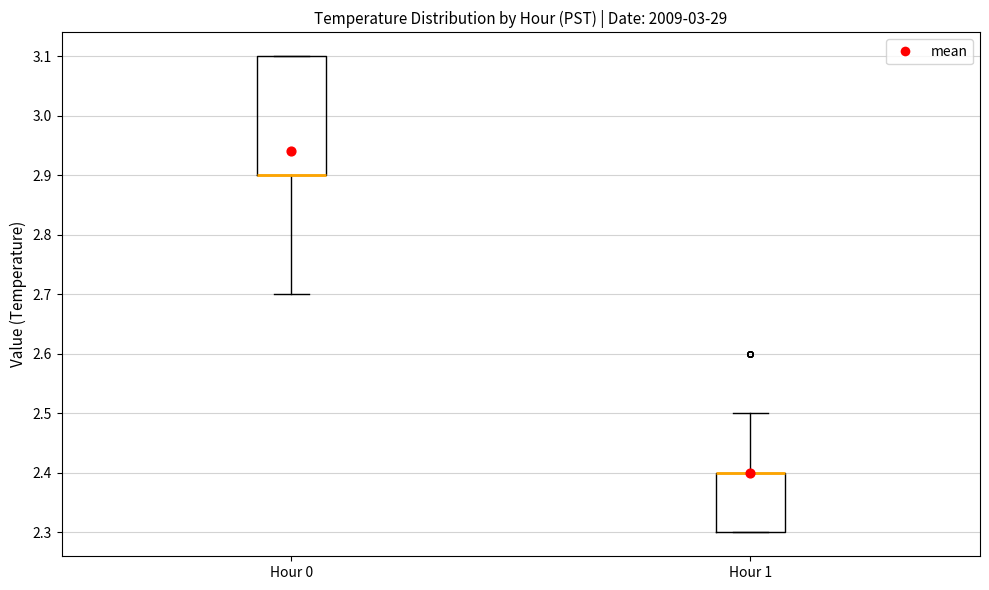

Reading left to right, transcribe this box plot: for each box, give where its median line is, the range the box spans, and where its two whiskers end, as read against the y-axis. The values are not printed on the chart, so give them approximately, as read against the axis.

Hour 0: median 2.9 (drawn on the box's lower edge), box 2.9 to 3.1, whiskers 2.7 to 3.1
Hour 1: median 2.4 (drawn on the box's upper edge), box 2.3 to 2.4, whiskers 2.3 to 2.5